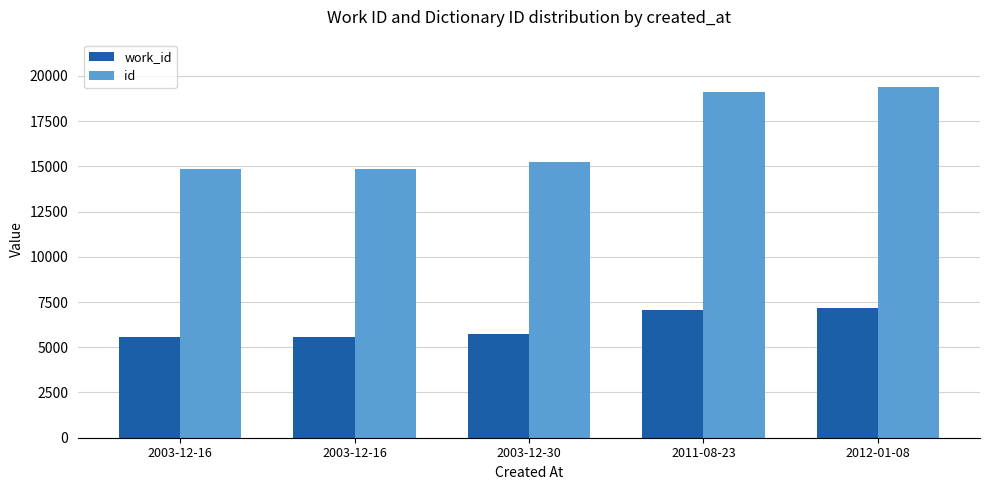

What is the difference between the maximum and second lowest values in the work_id series?

1584